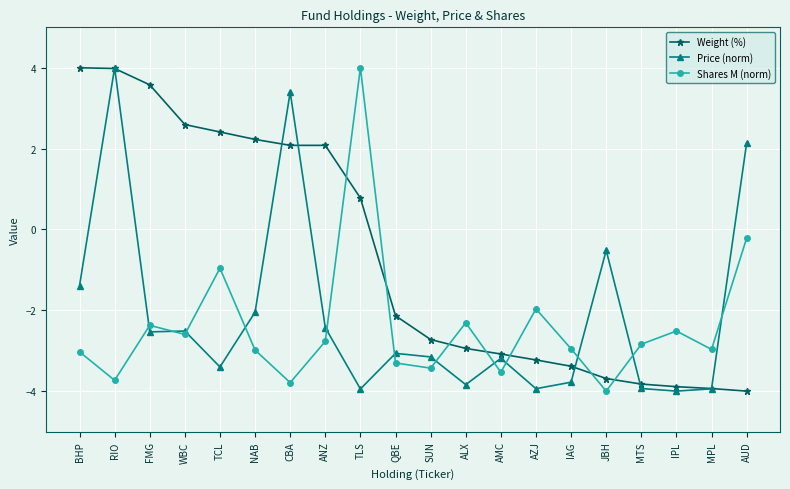

Rank the series at BHP from lowest to highest value.

Shares M (norm), Price (norm), Weight (%)